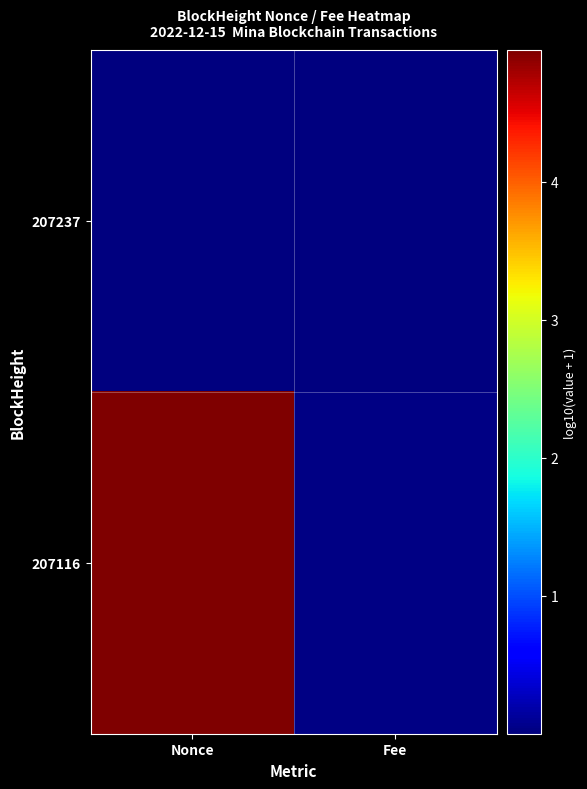

At which category is the sum across all series the highest?

Nonce